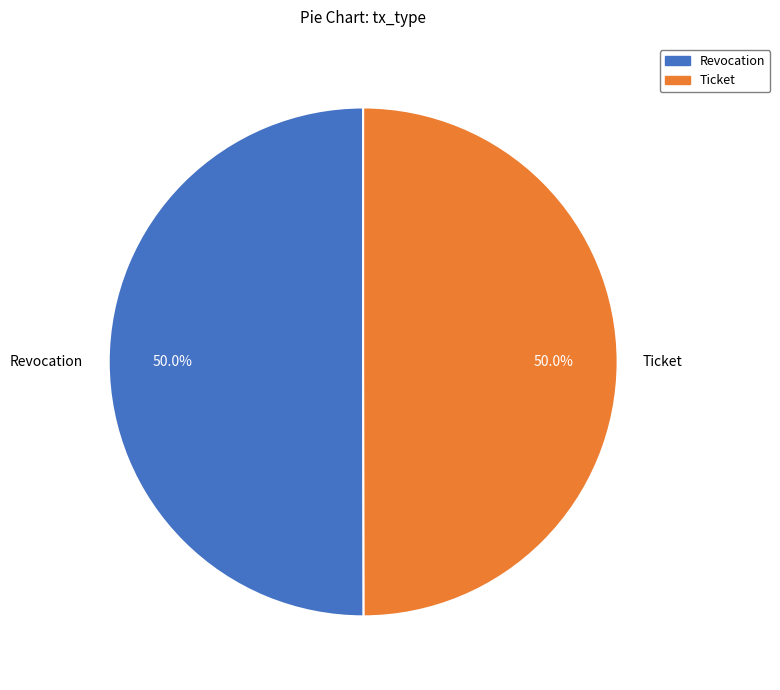

How much of the chart is everything except Revocation?

50.0%